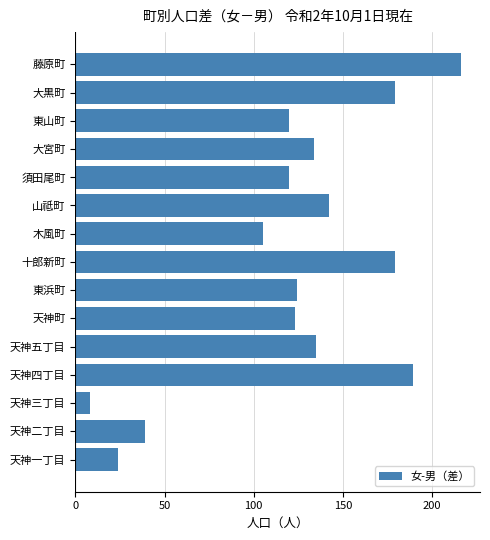

Reading bottom to top, transcribe all the data shown in this chart.

24	39	8	189	135	123	124	179	105	142	120	134	120	179	216